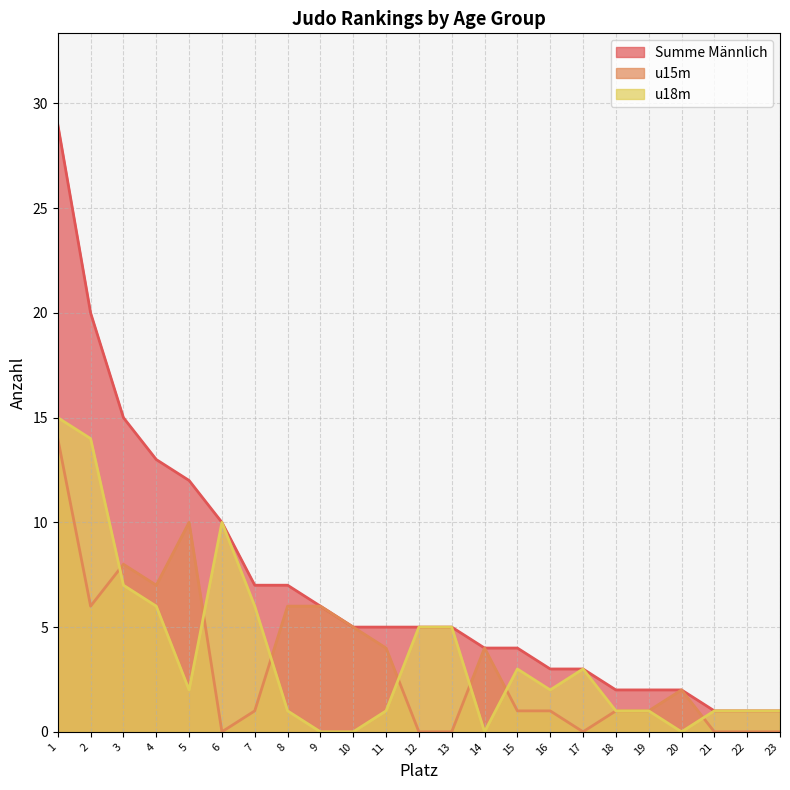

Where is u18m nearest to the value 7?

3